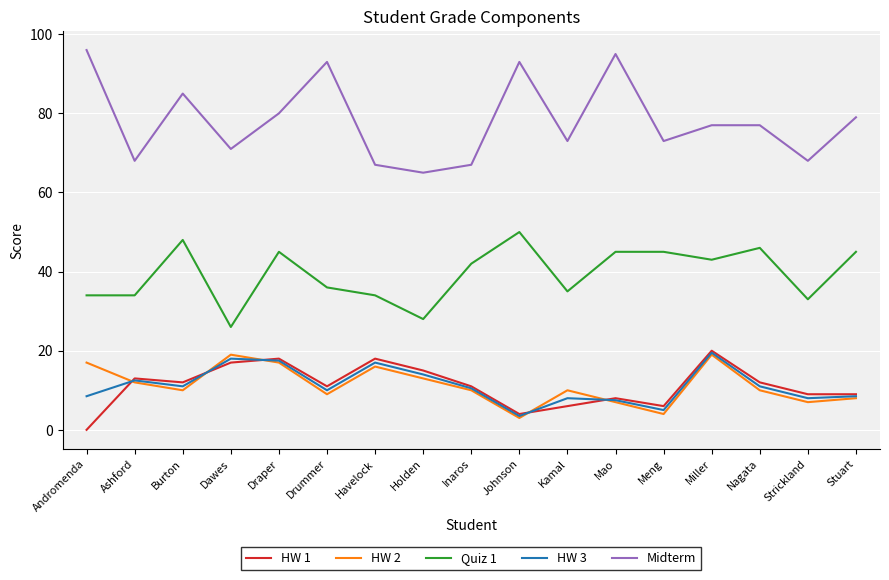

Where is the first local minimum for HW 3?

Burton